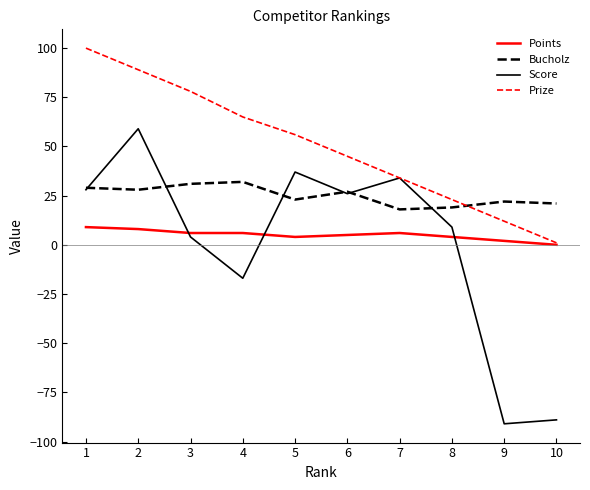

At 2, list the series in order from largest to smallest.

Prize, Score, Bucholz, Points